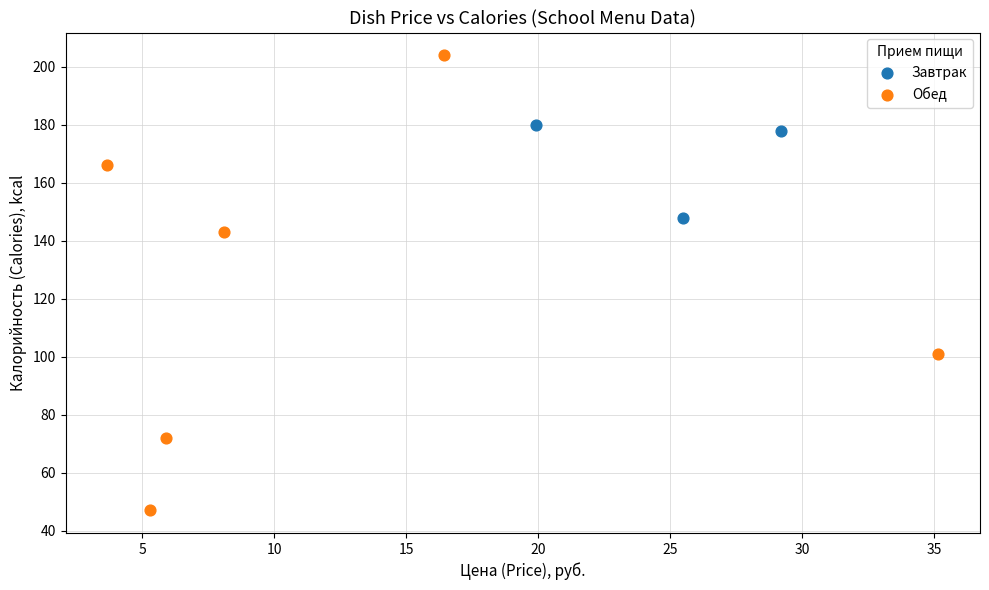

What are all the series names shown in the legend?

Завтрак, Обед